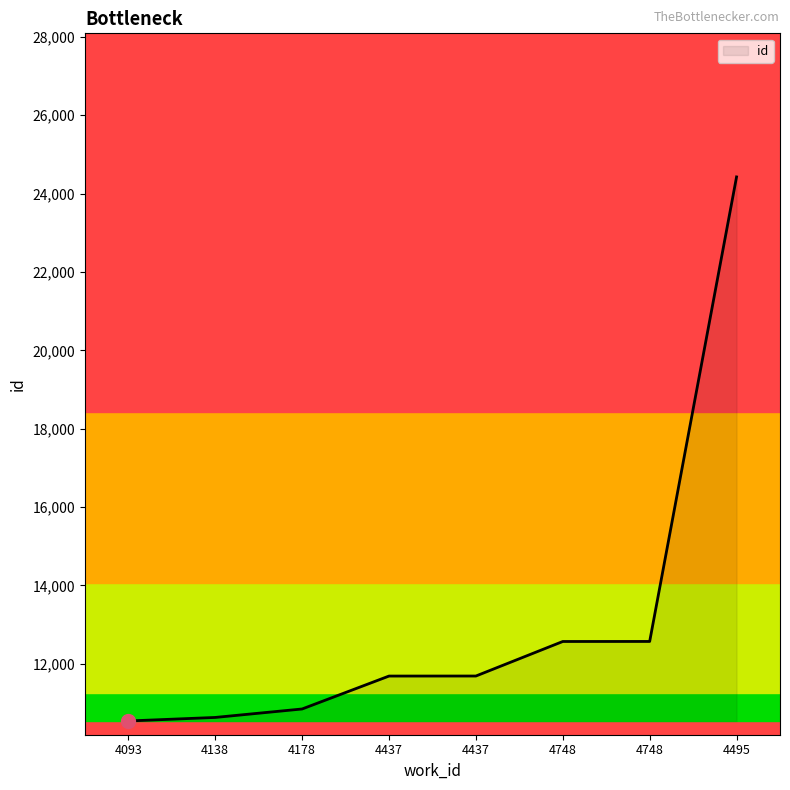

Is this an area chart (filled region under the line)?

Yes